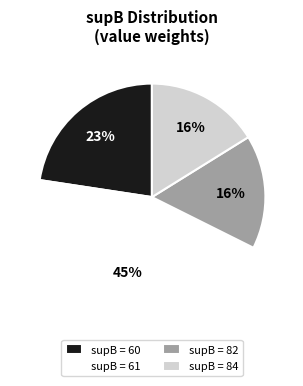

To the nearest percent, what portion does supB = 61 represent?

45%